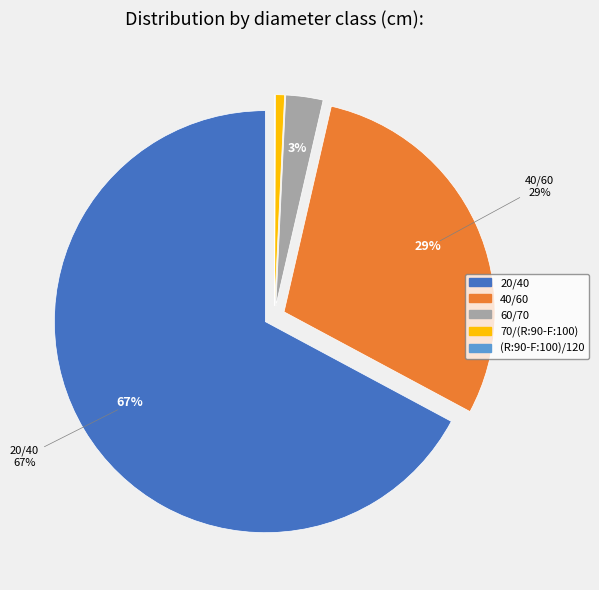

Is it true that 40/60 is 16% of the pie?

False